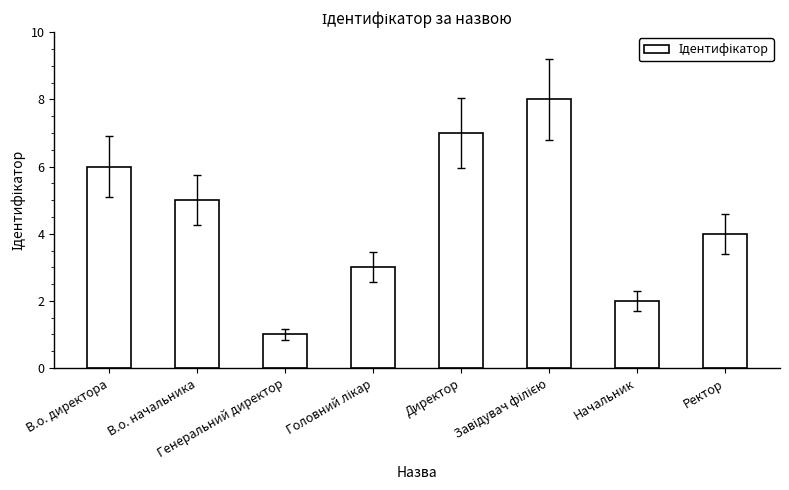

The value at В.о. директора is 9. True or false?

False